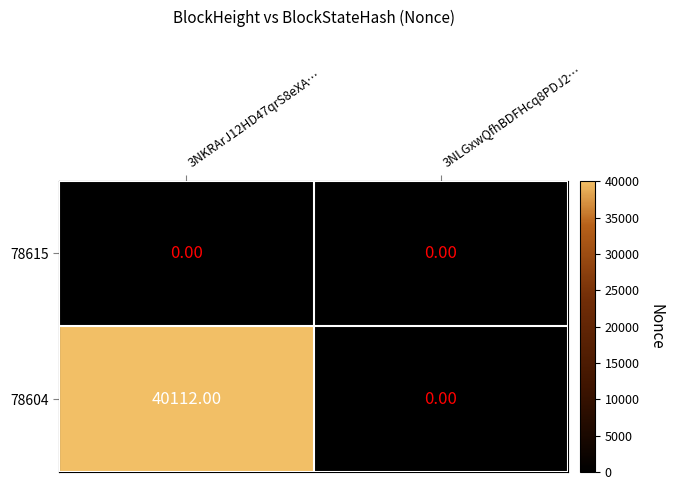

Is the value of 78604 at 3NKRArJ12HD47qrS8eXA… greater than the value of 78615 at 3NKRArJ12HD47qrS8eXA…?

Yes